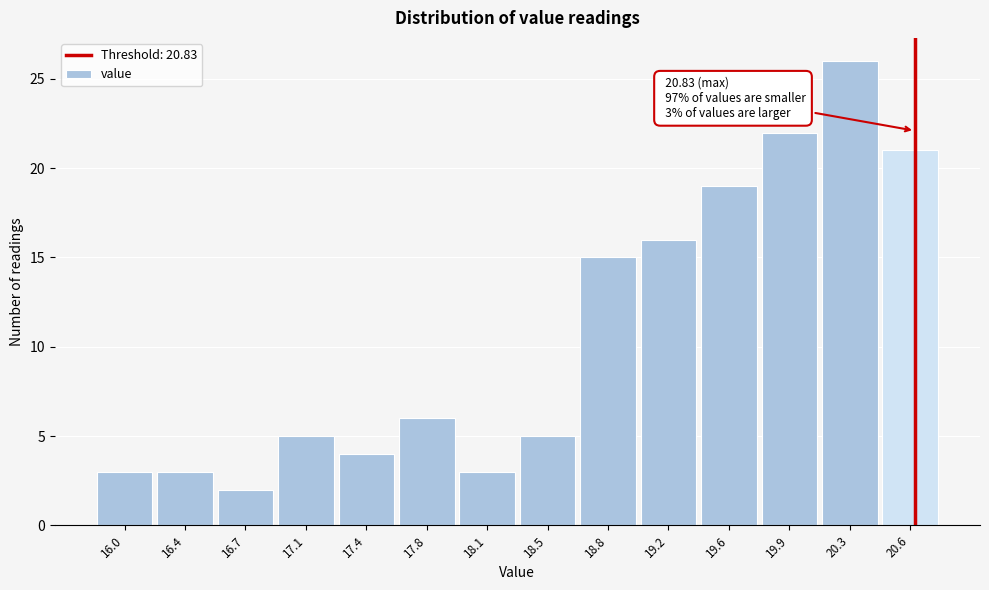

Reading right to left, transcribe all the data shown in this chart.

21	26	22	19	16	15	5	3	6	4	5	2	3	3